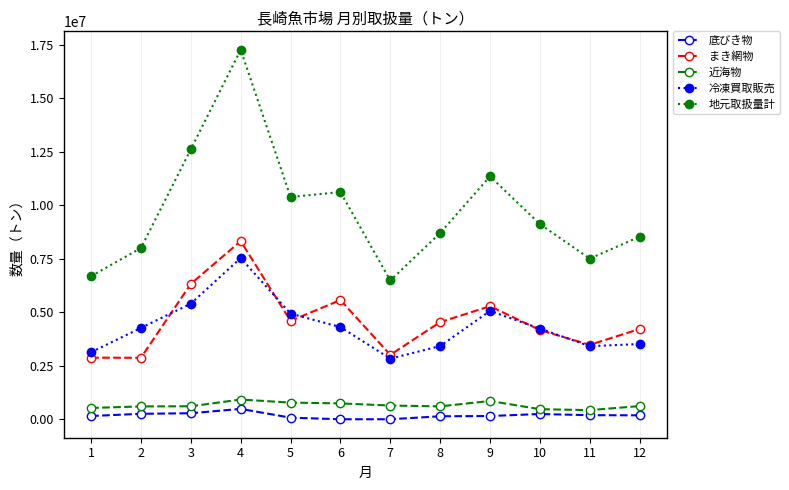

Between 5 and 10, which series saw the biggest shift?

地元取扱量計